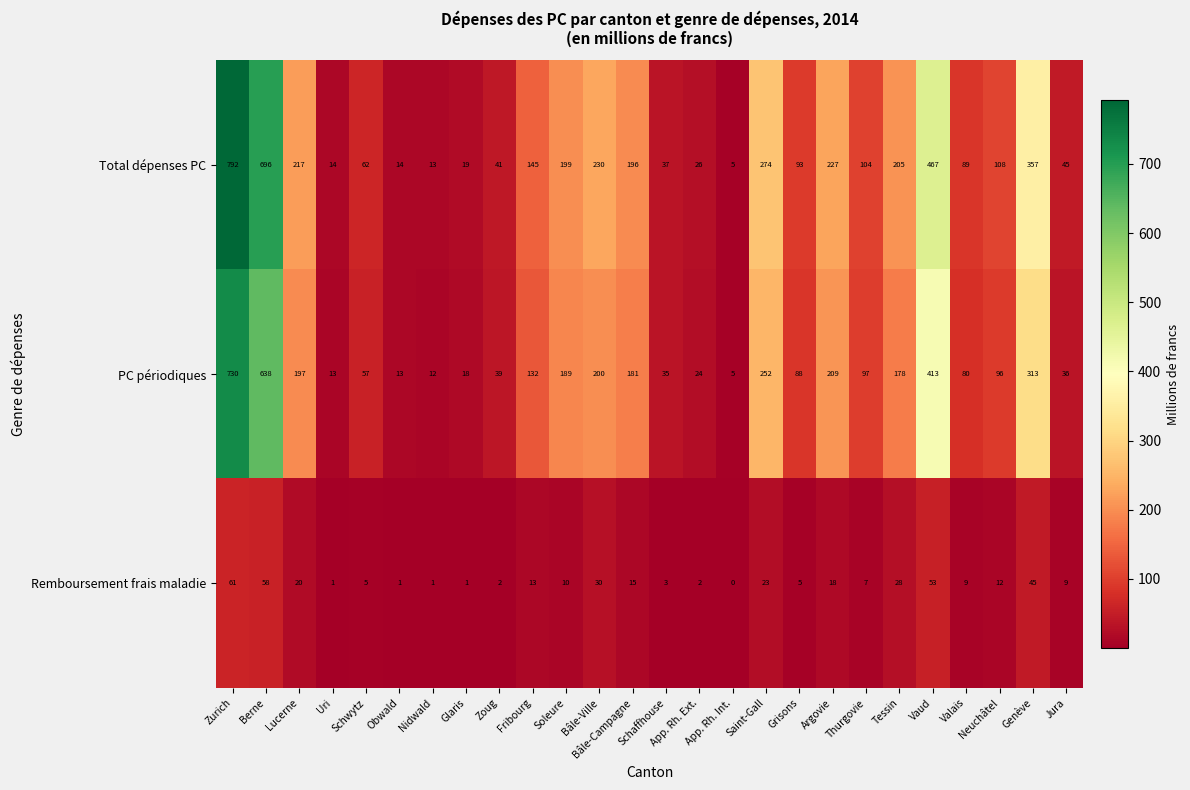

How many categories are shown in the chart?

26